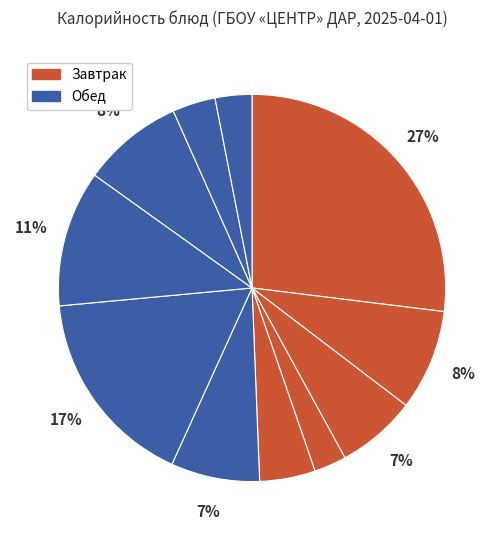

Count the number of slices in the pie.

11